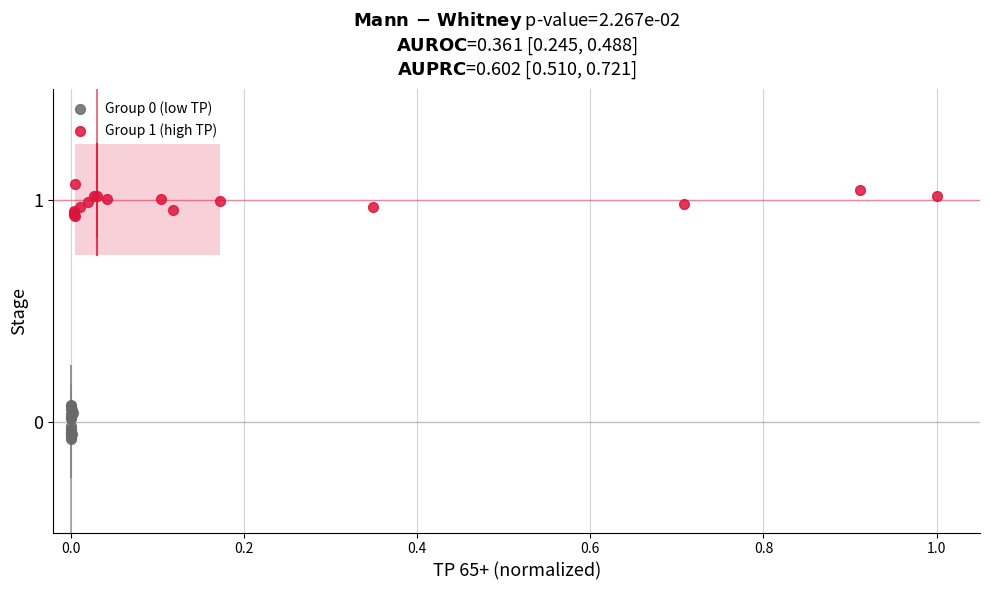

Which series contains the highest Y value?

Group 1 (high TP)